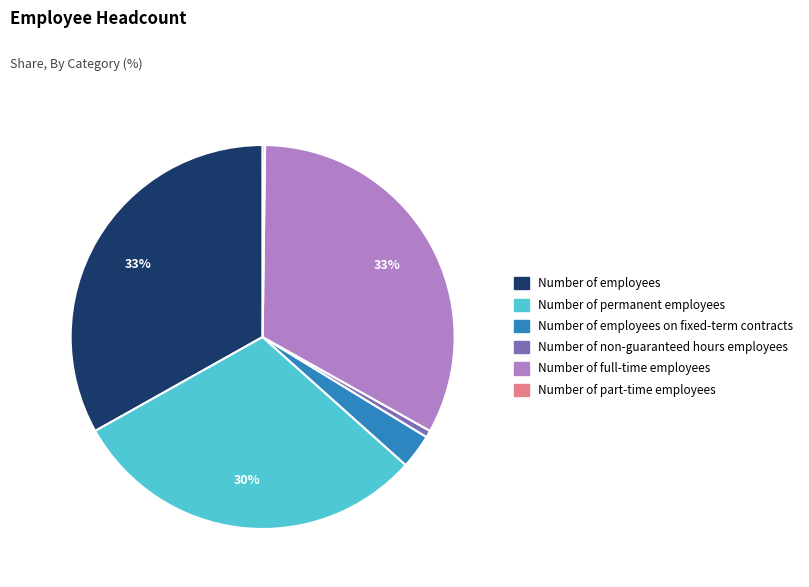

Is it true that Number of employees is 33% of the pie?

True